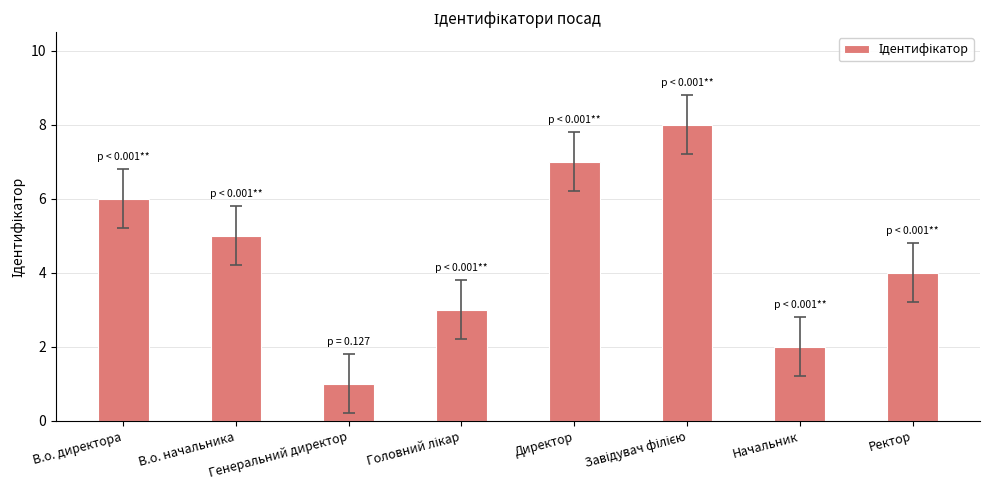

The value at Ректор is 4. True or false?

True